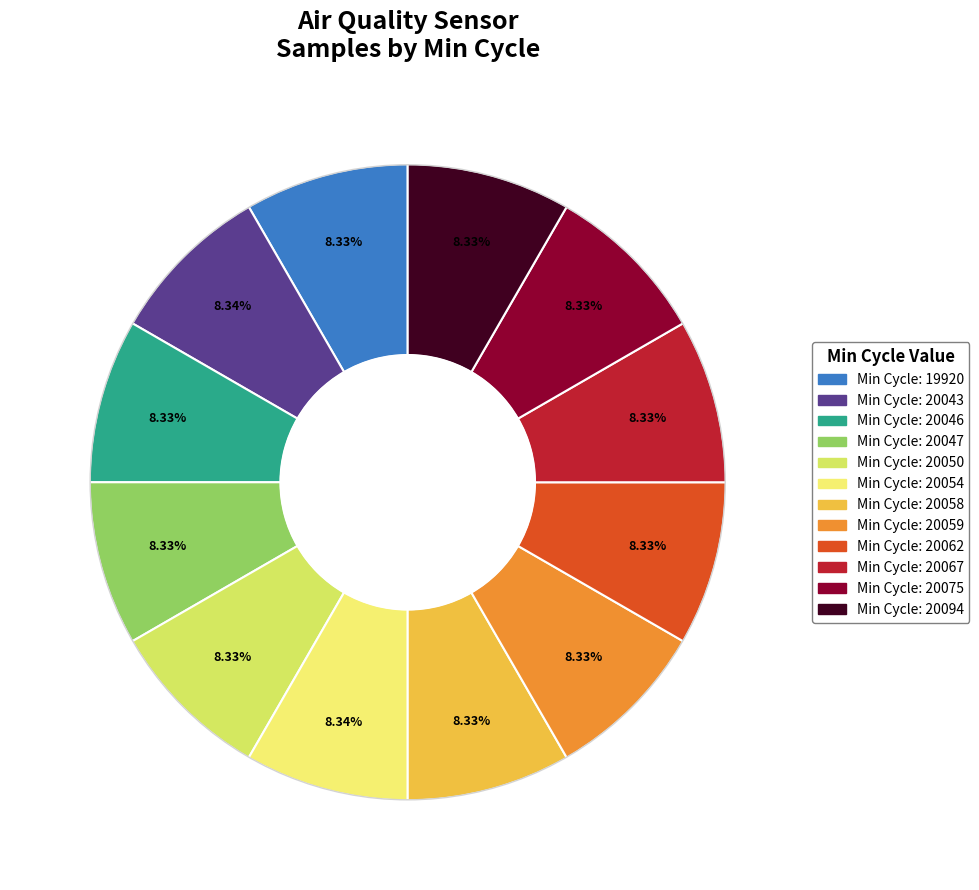

Count the number of slices in the pie.

12